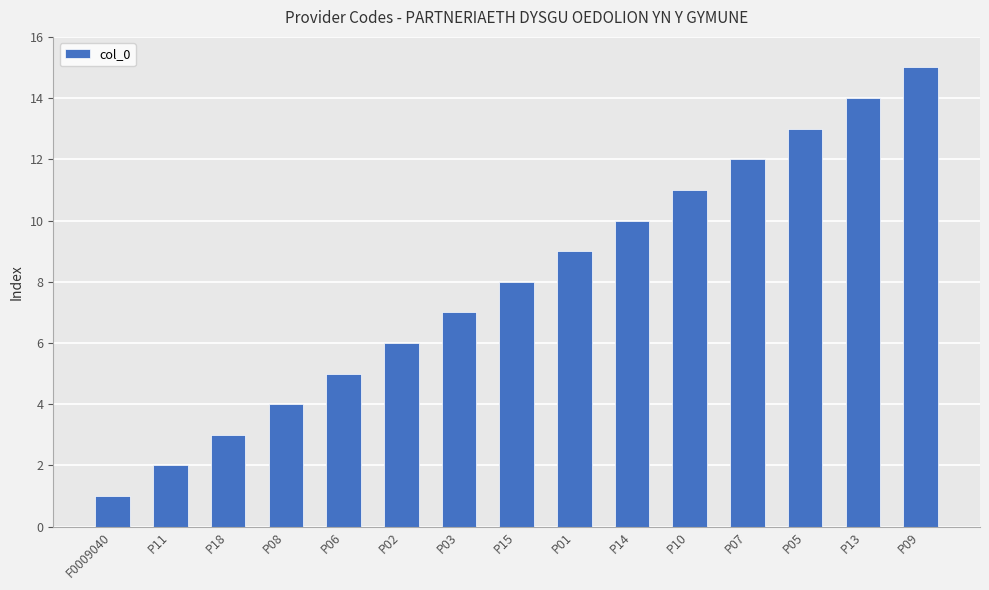

List the labels in order of value, smallest first.

F0009040, P11, P18, P08, P06, P02, P03, P15, P01, P14, P10, P07, P05, P13, P09